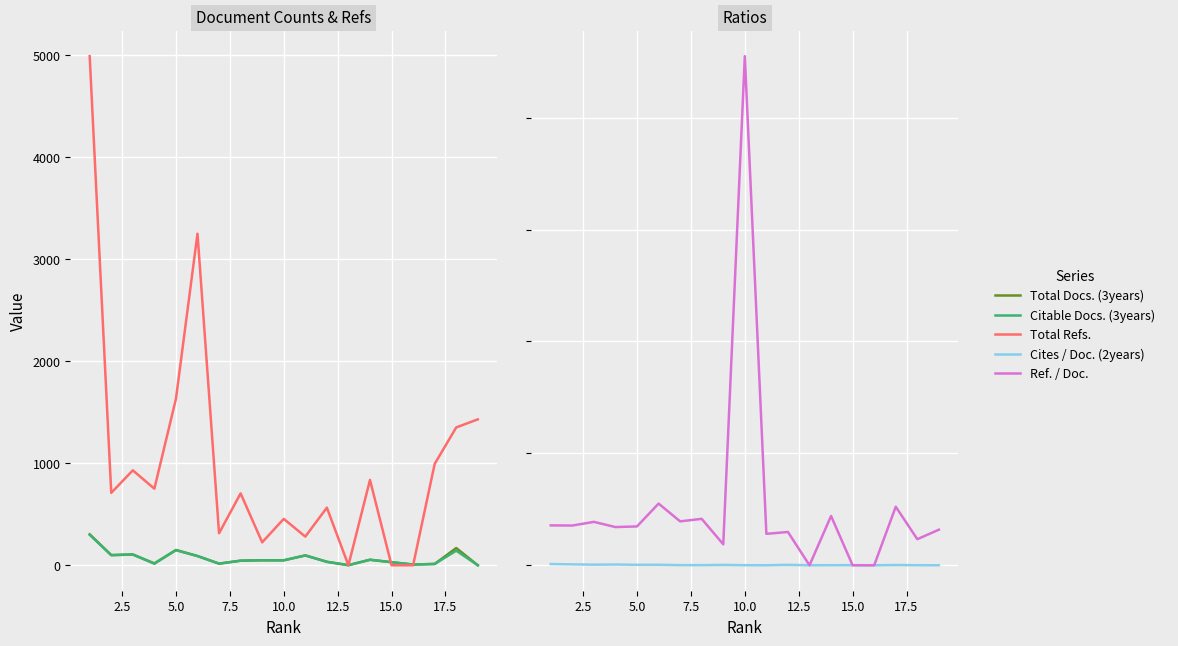

The value of Total Refs. at 18 is 688.1. True or false?

False